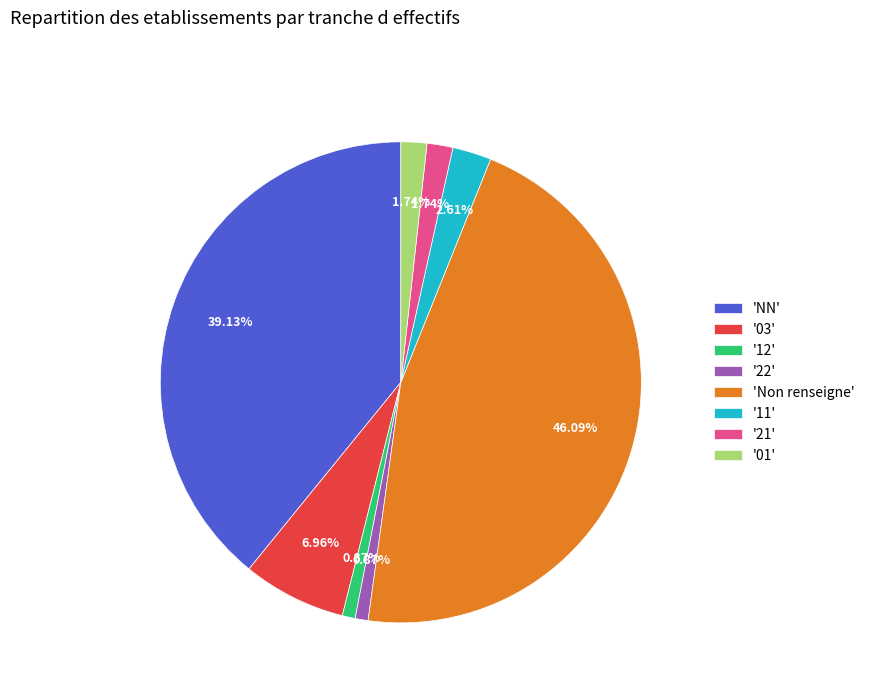

Count the number of slices in the pie.

8